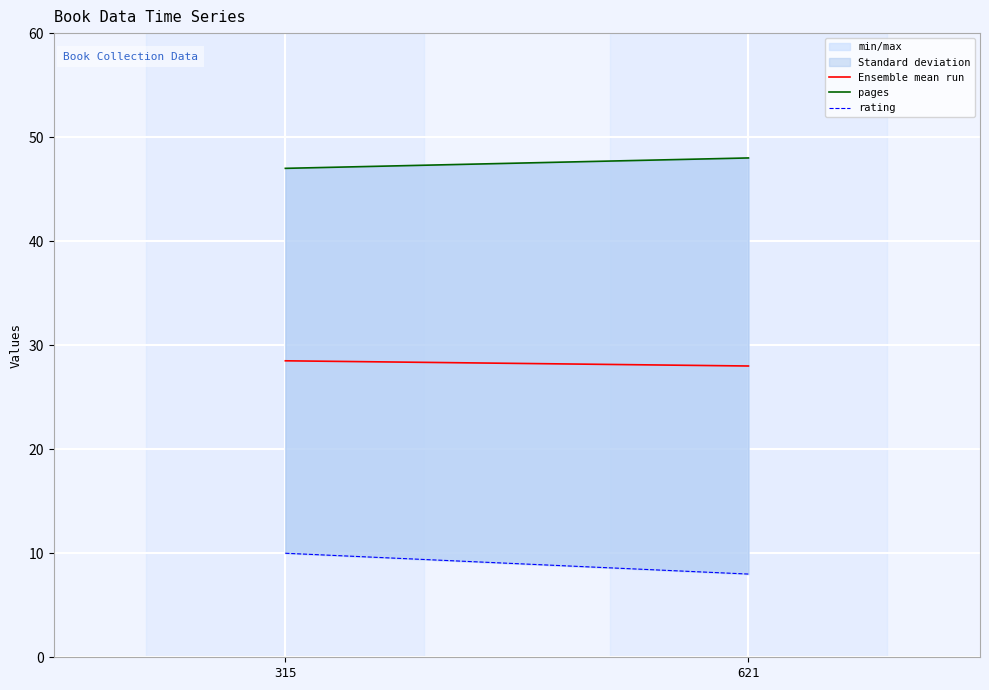

Is the value of rating at 621 greater than the value of Ensemble mean run at 621?

No